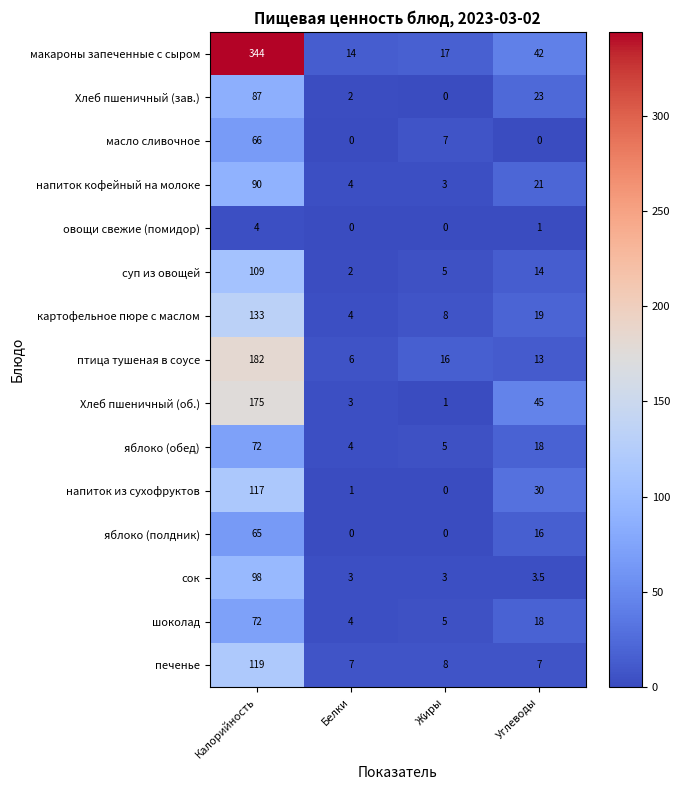

What is the sum of the масло сливочное values at Жиры and Углеводы?

7.0